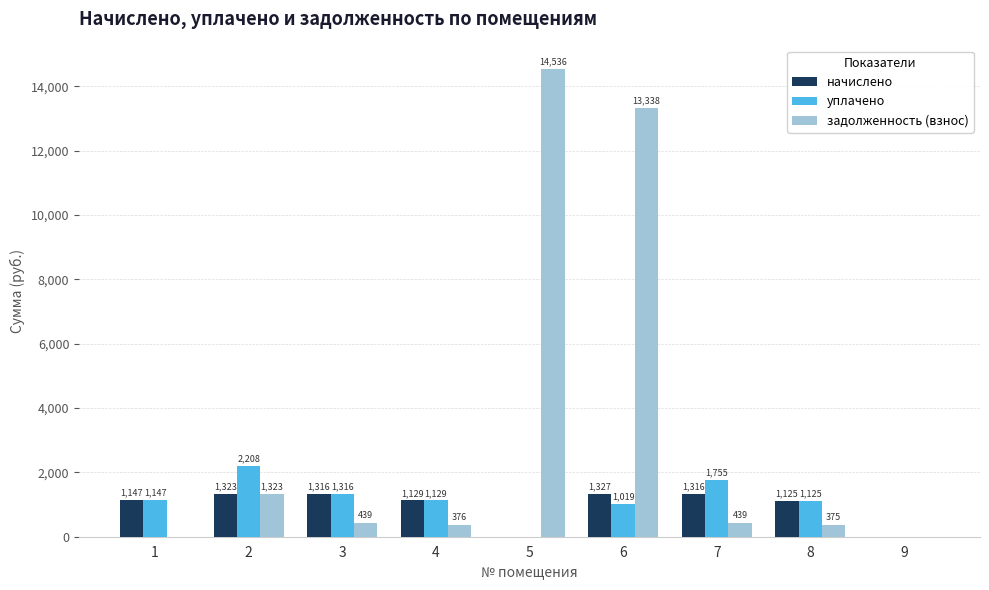

Which series has the largest range (max minus min)?

задолженность (взнос)